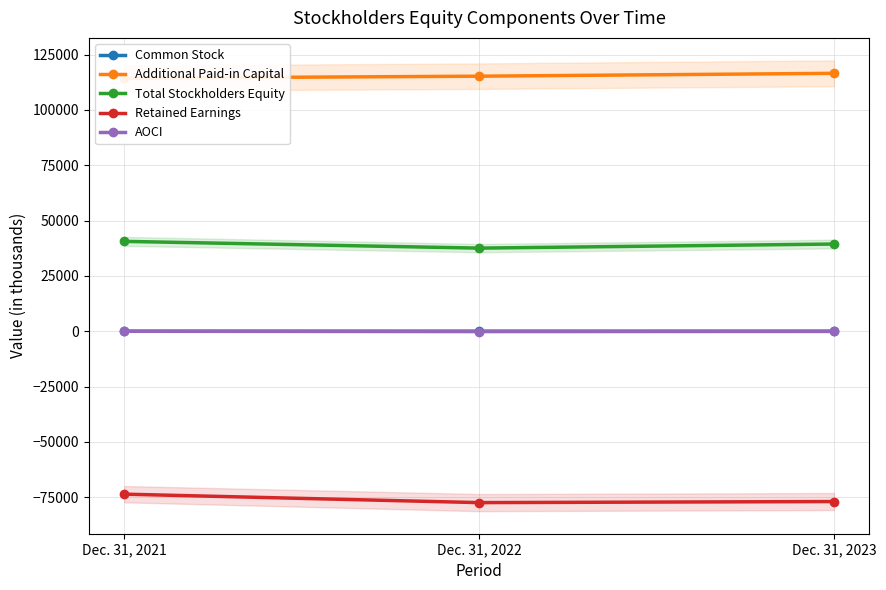

At which category does the chart reach its minimum across all series?

Dec. 31, 2022